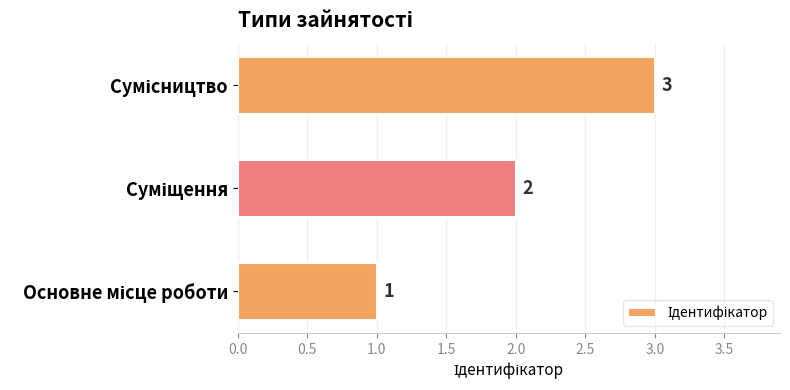

What is the sum of all values?

6